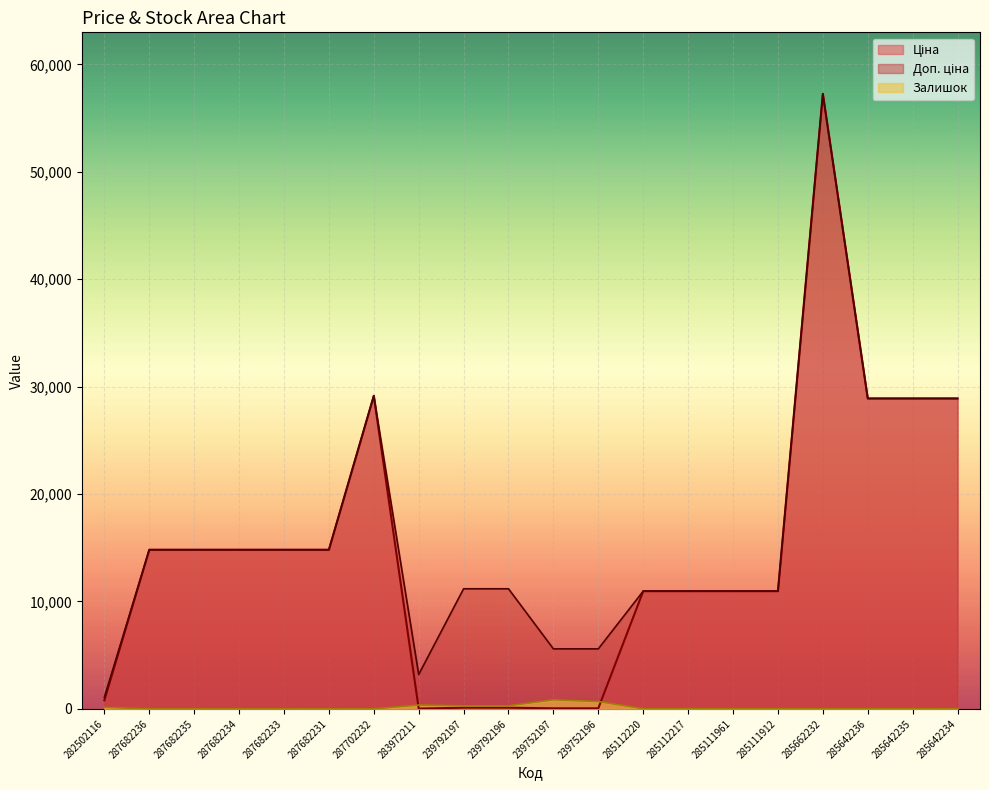

Where do Ціна and Залишок first cross each other?

287702232 and 283972211